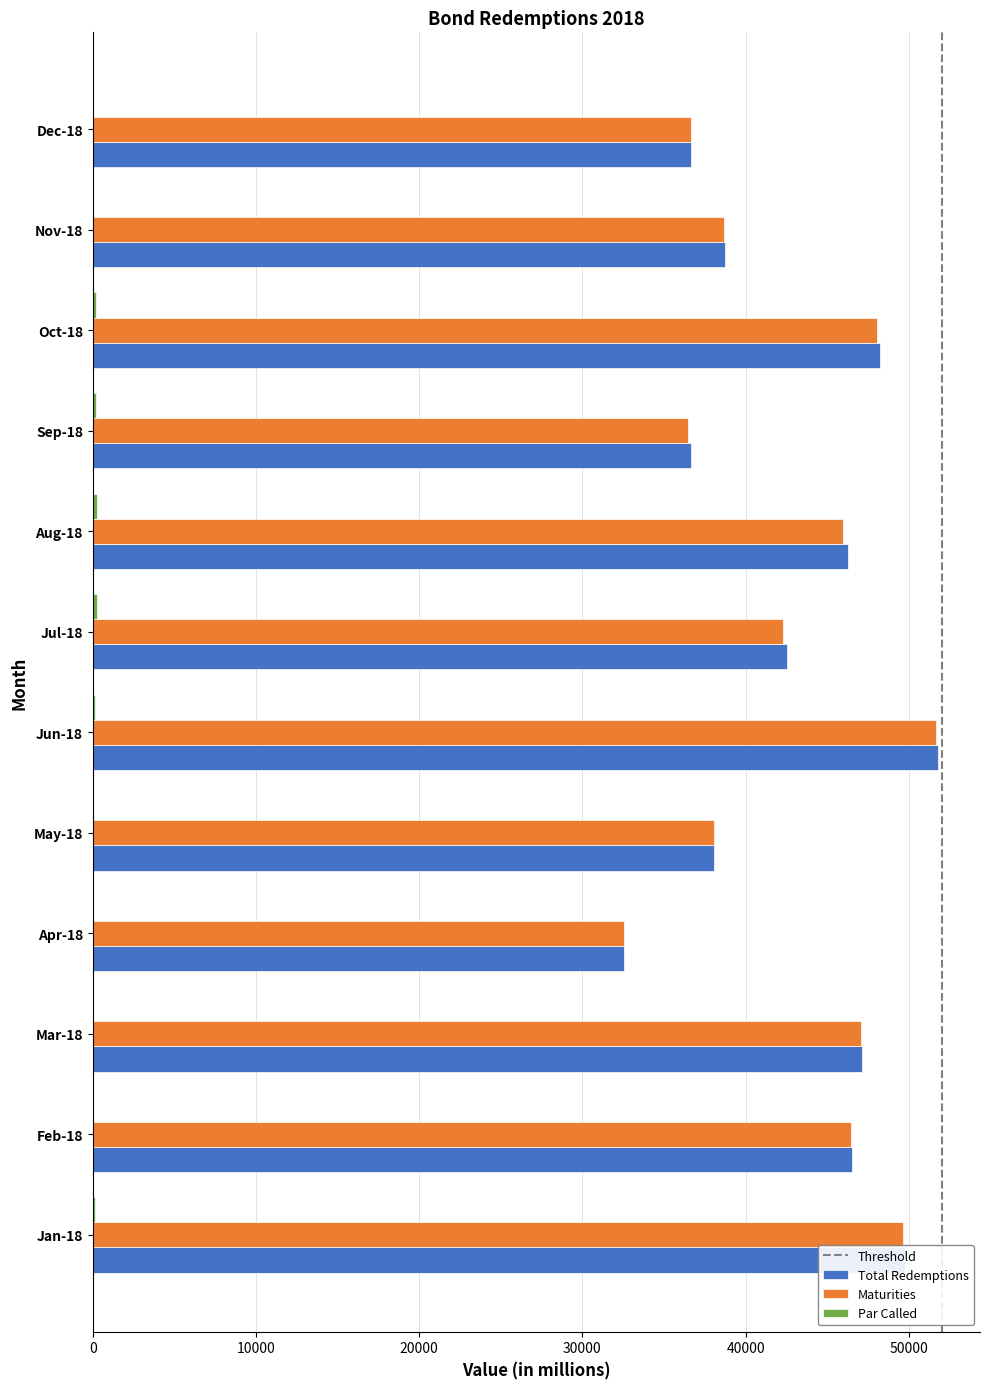

At which category is the sum across all series the highest?

Jun-18